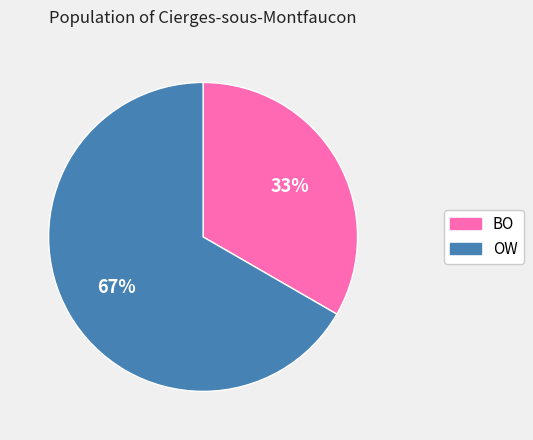

To the nearest percent, what percentage of the pie is OW?

67%